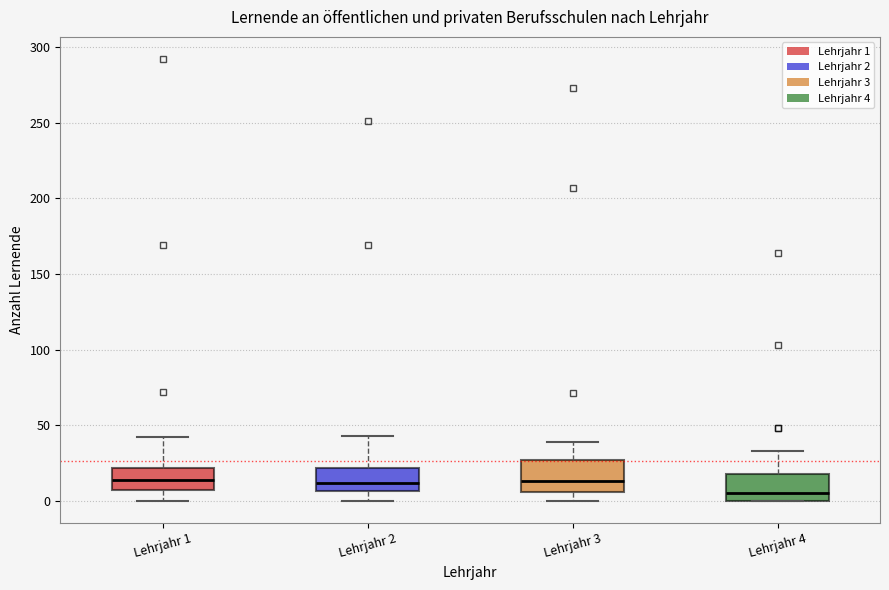

Where is the upper edge of the box for Lehrjahr 3 on the y-axis? The values are not printed on the chart, so give them approximately, as read against the axis.

25